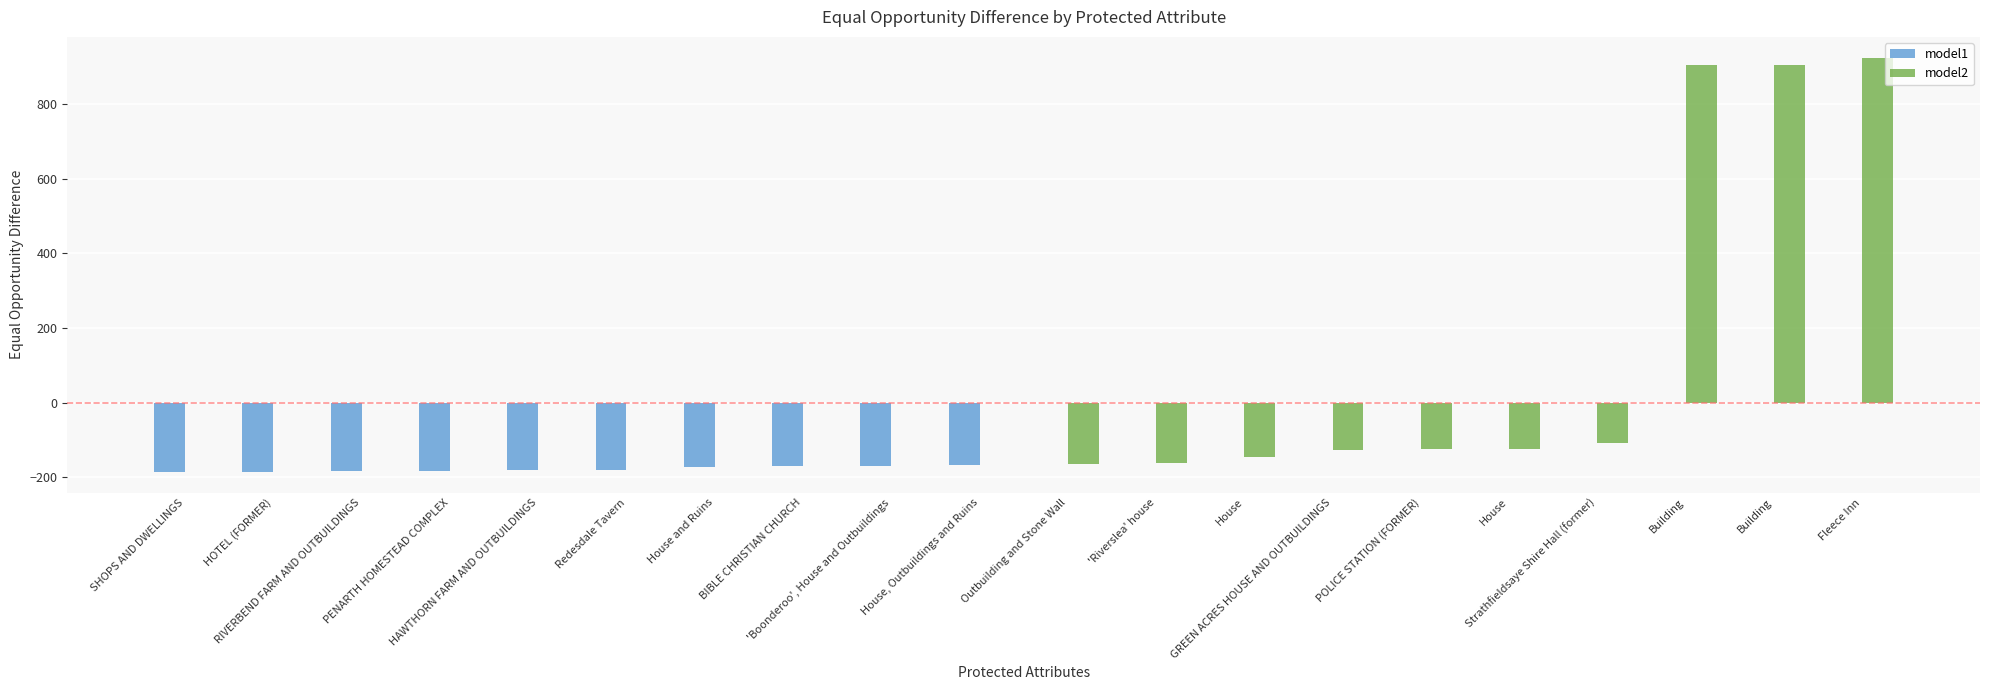

How many categories are shown in the chart?

20